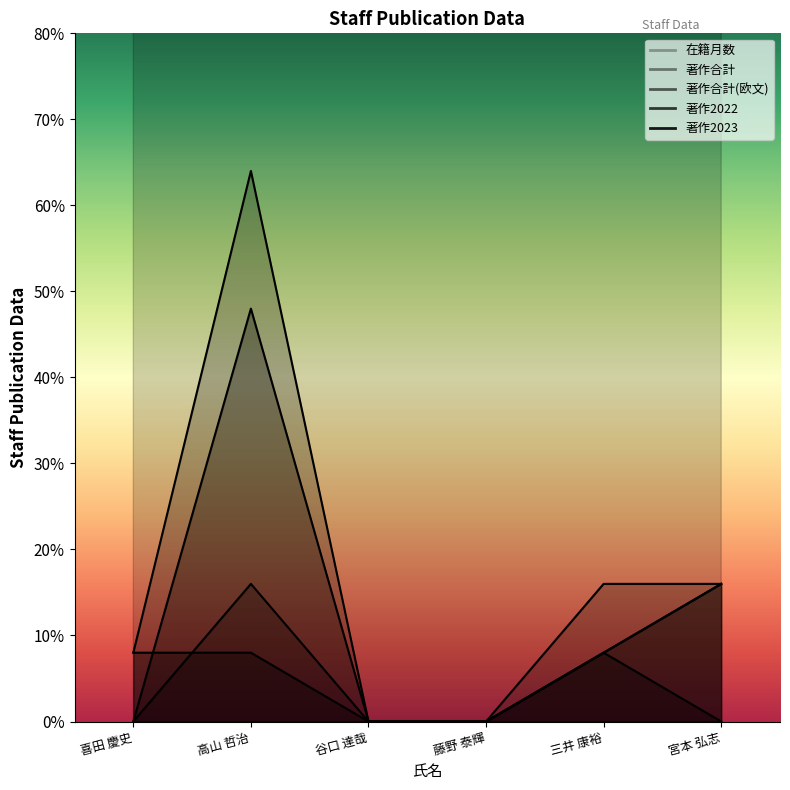

True or false: 著作合計 and 在籍月数 intersect in this chart.

False